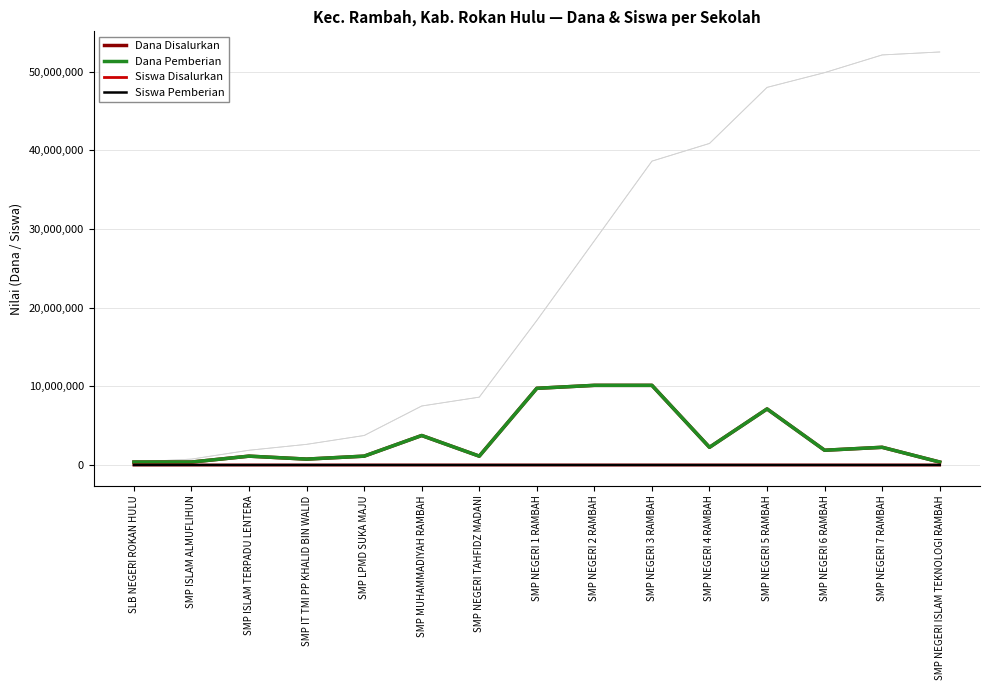

True or false: Siswa Pemberian has a value of 4 at SMP LPMD SUKA MAJU.

False